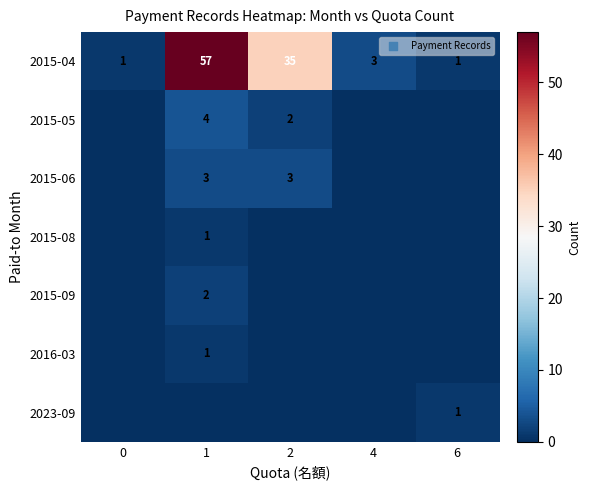

What is the difference between the maximum and minimum values in the 2015-04 series?

56